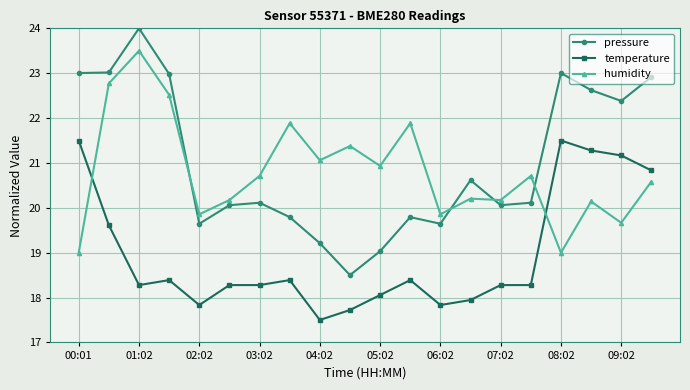

True or false: temperature and humidity intersect in this chart.

True